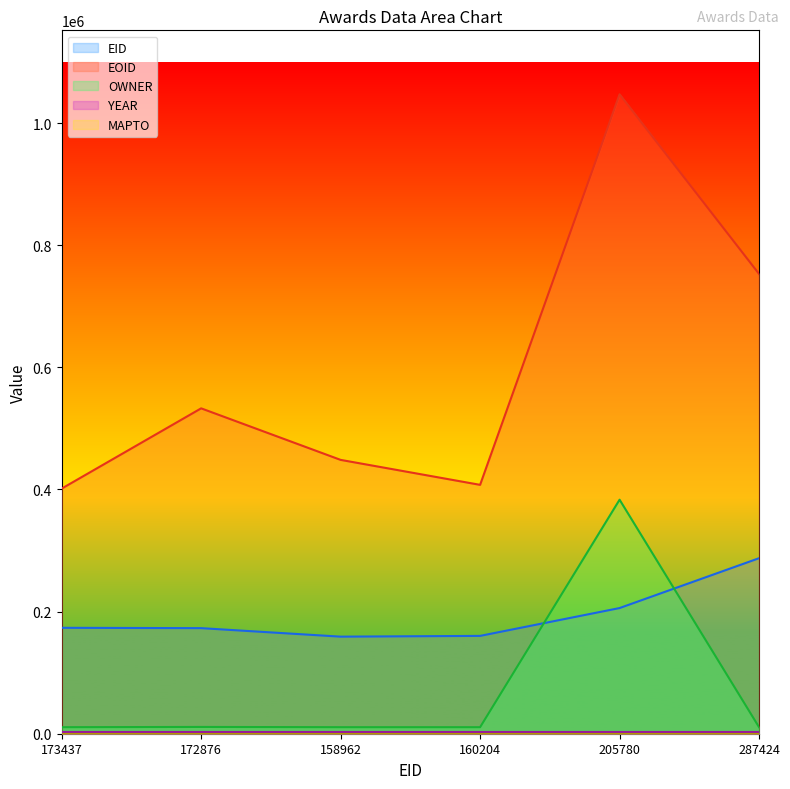

How many data points in OWNER are less than 10692?

2